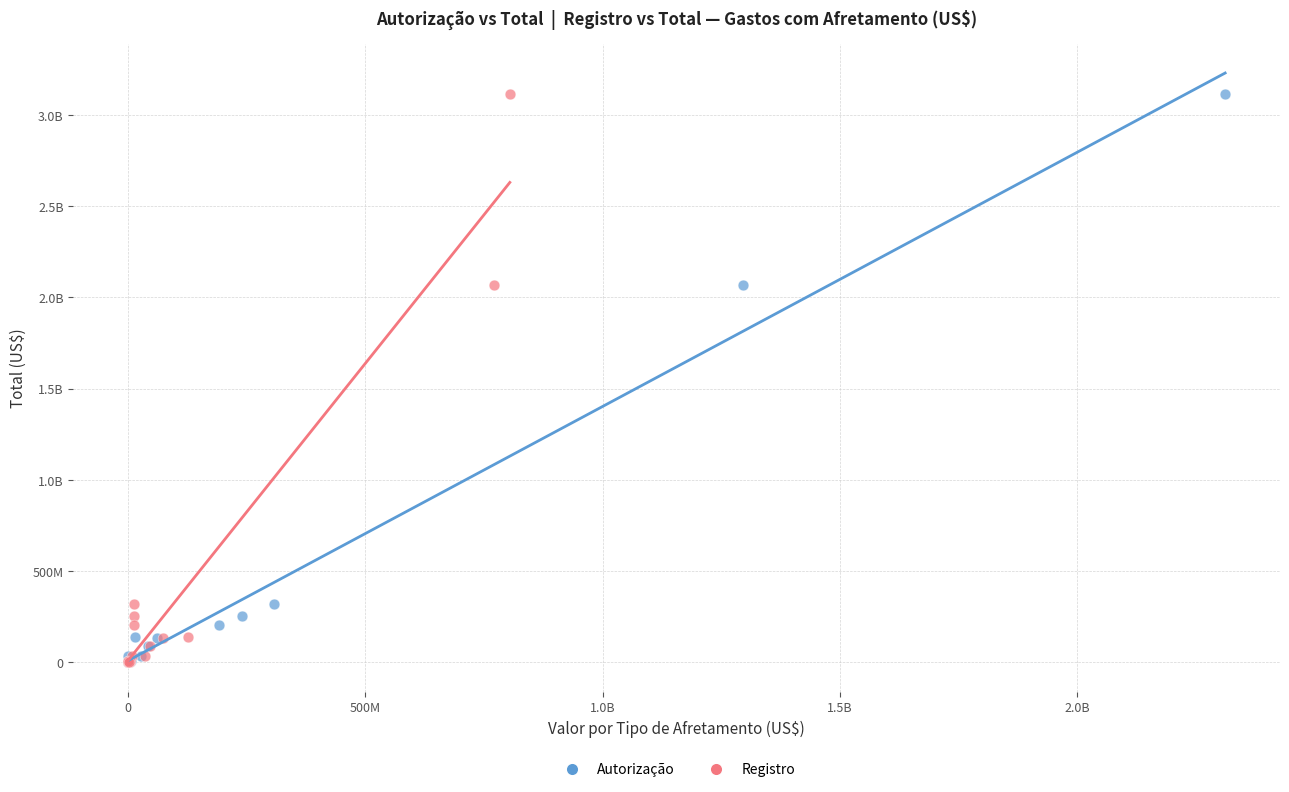

What are all the series names shown in the legend?

Autorização, Registro